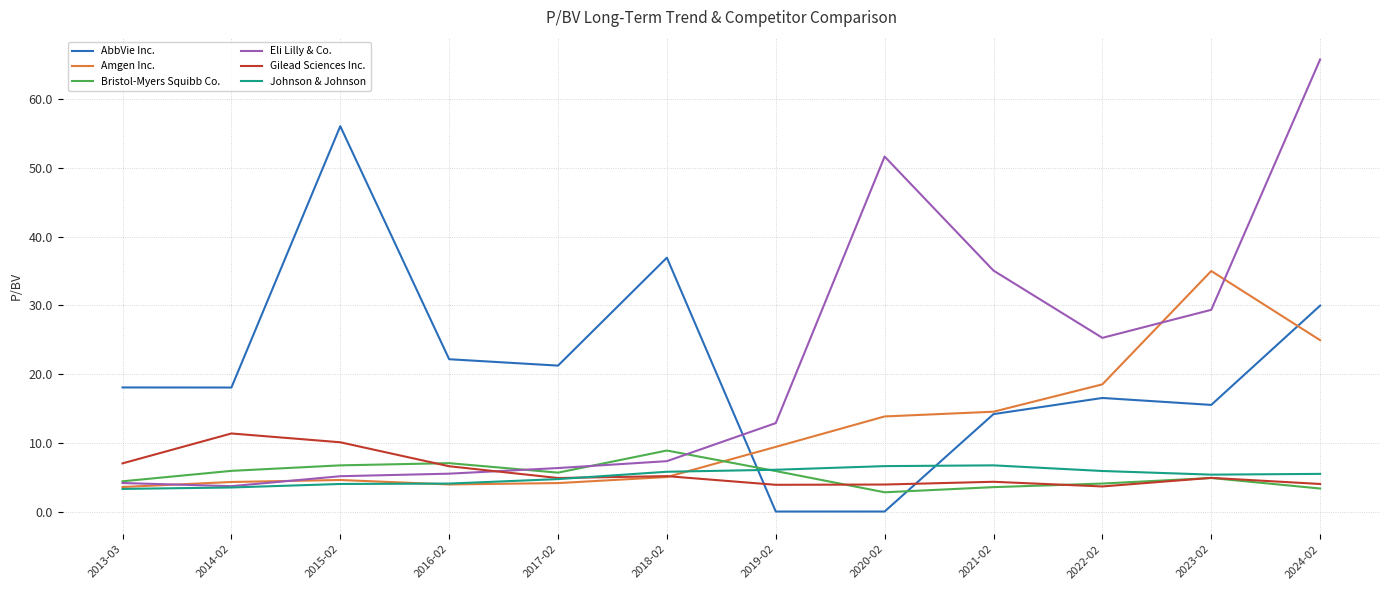

Is this an area chart (filled region under the line)?

No